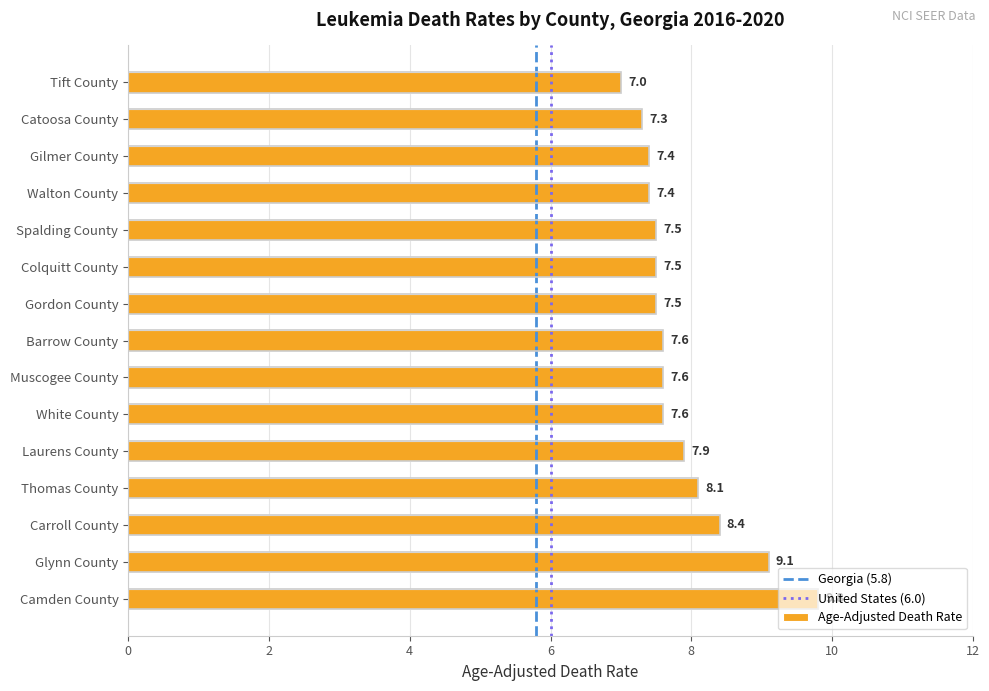

What is the greatest value displayed?

9.8